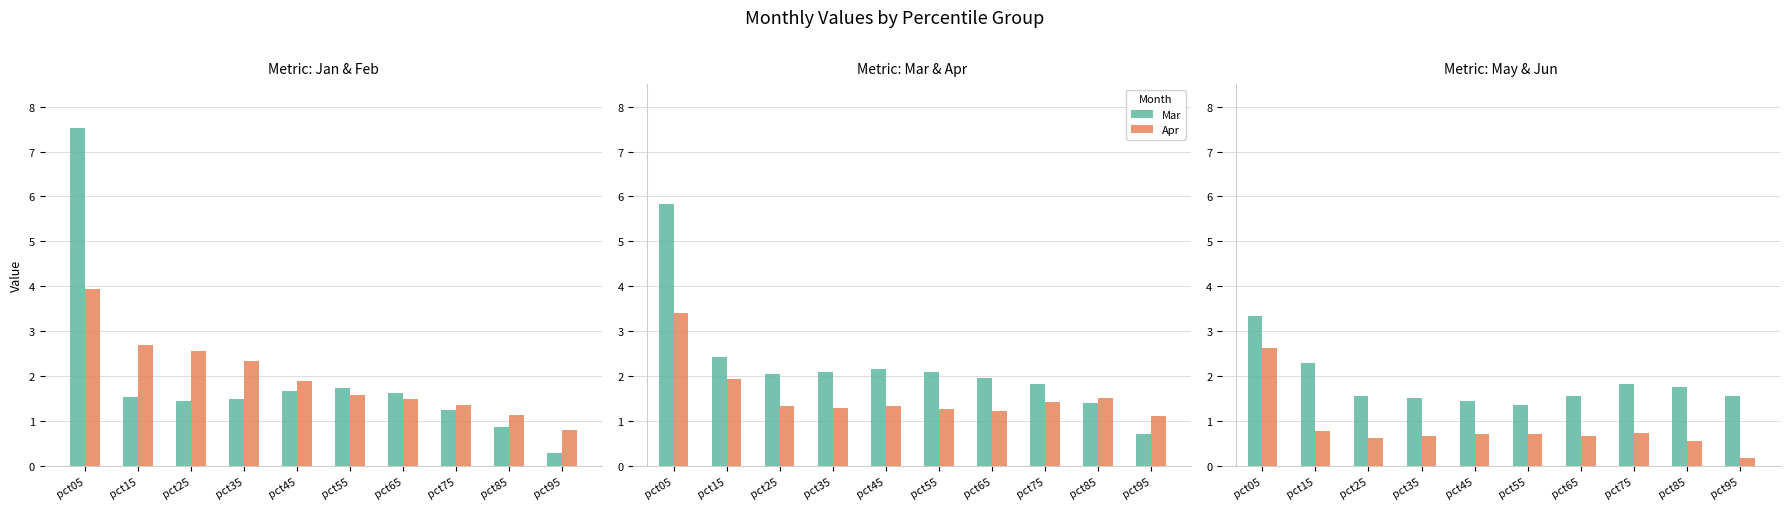

What is the approximate value of Feb at pct45?

1.9